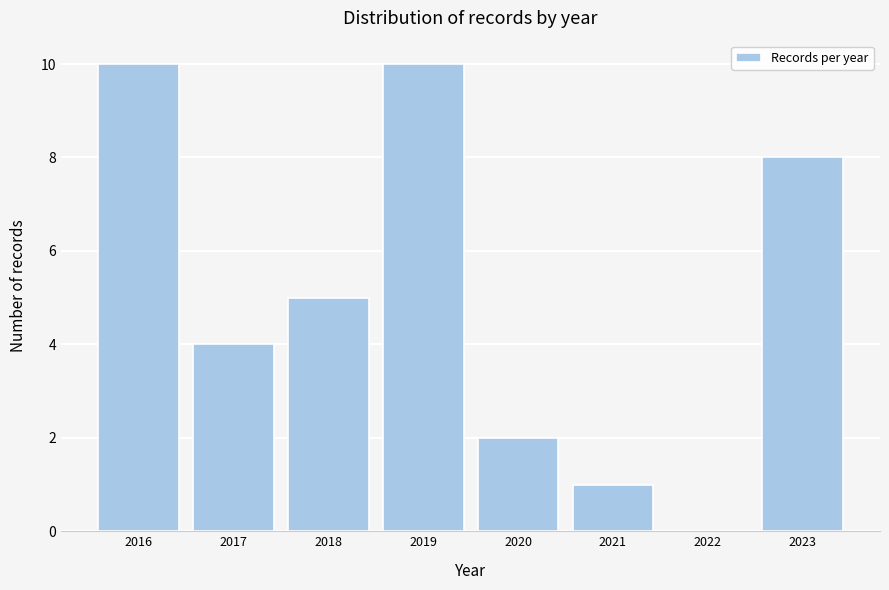

What is the height of the bar covering 2020.5 to 2021.5 on the x-axis? The values are not printed on the chart, so give them approximately, as read against the axis.

1